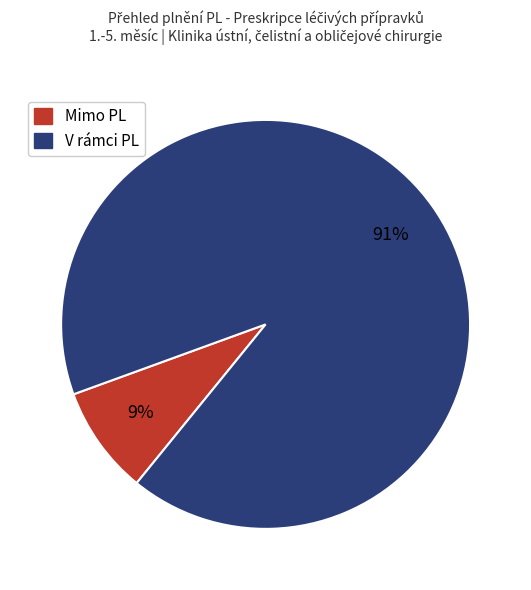

Between Mimo PL and V rámci PL, which is larger?

V rámci PL